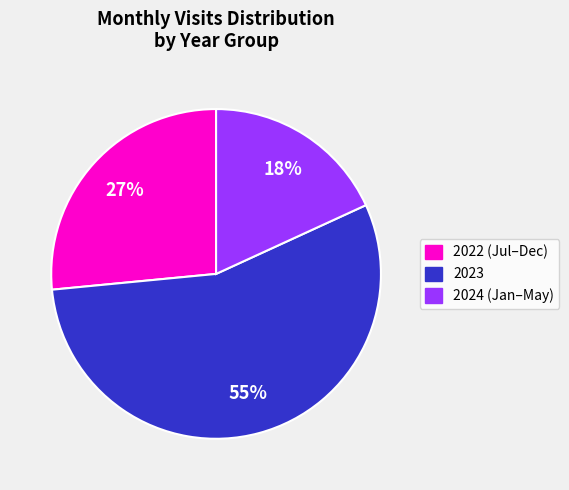

To the nearest percent, what is the difference between the largest and smallest slice percentages?

37%